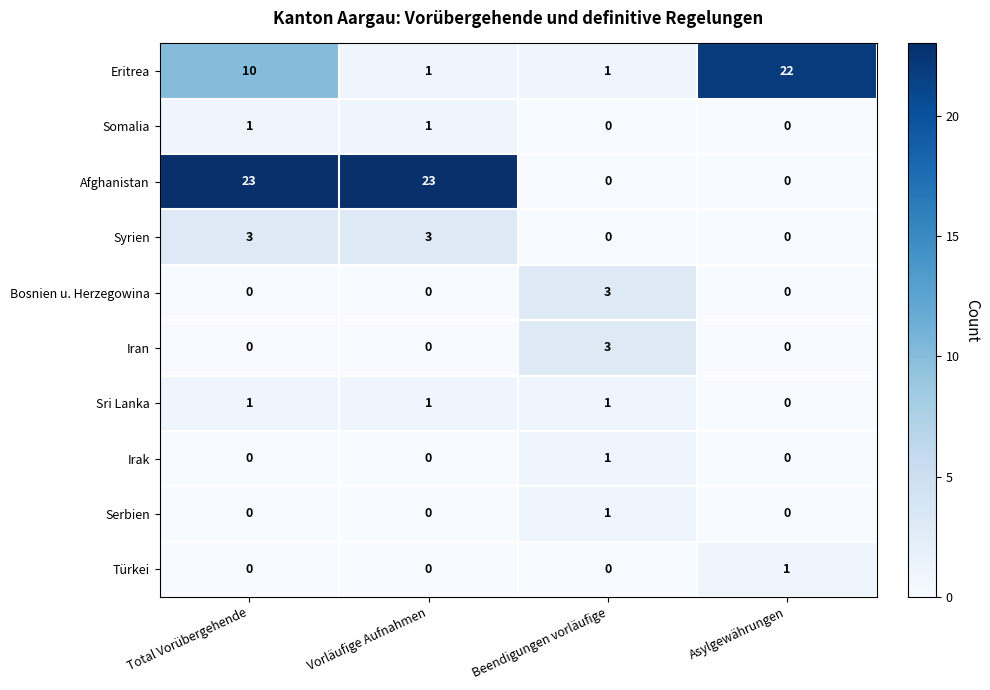

What is the total value across all series at Total Vorübergehende?

38